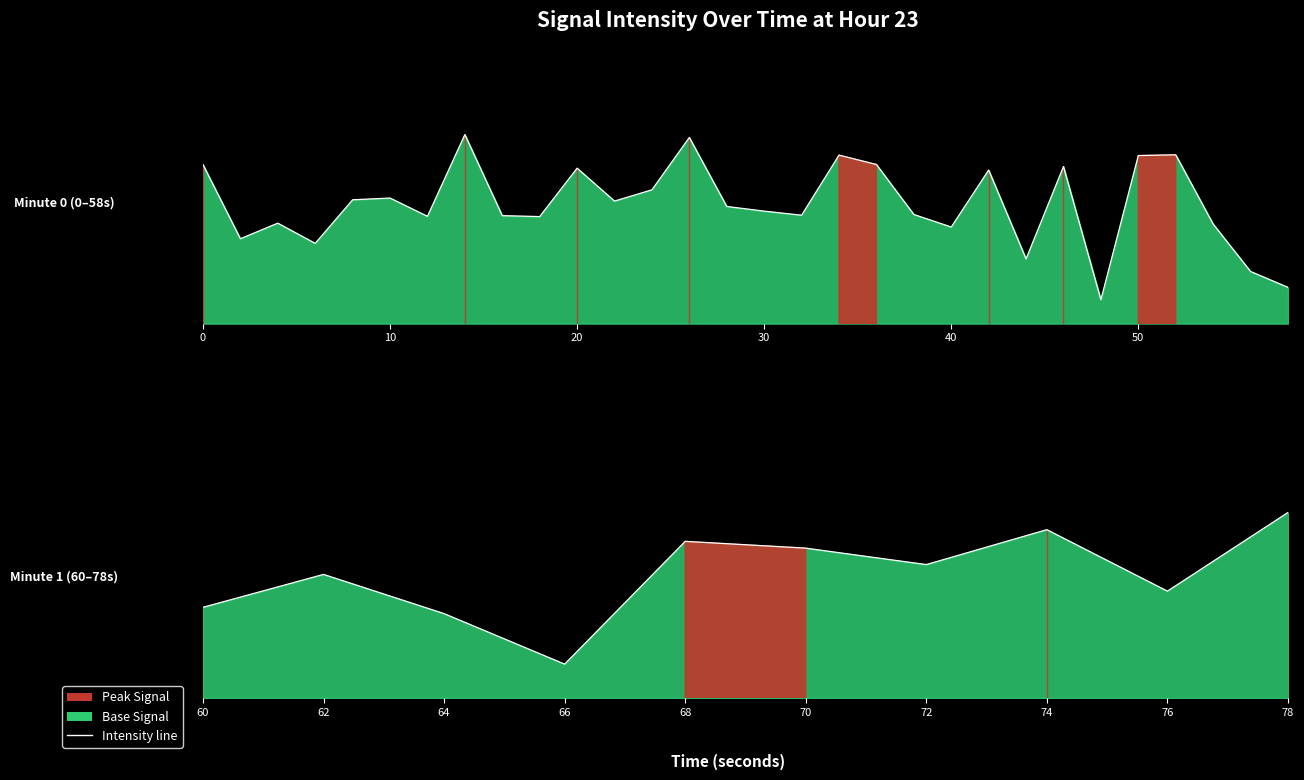

What is the value of the 6th point from the left?

-126.4